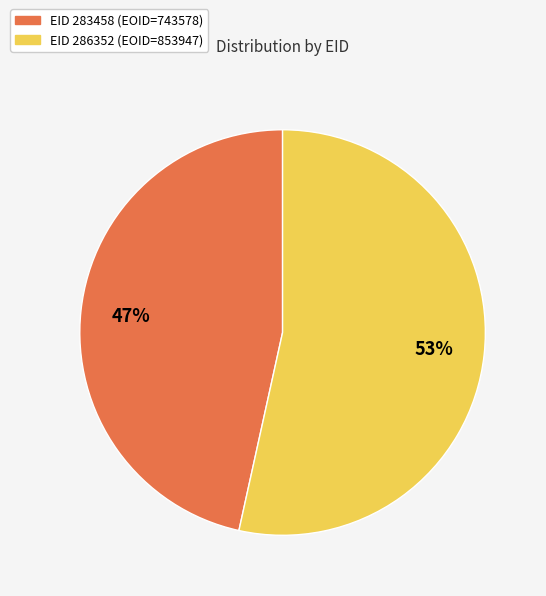

Does any single category account for the majority?

Yes